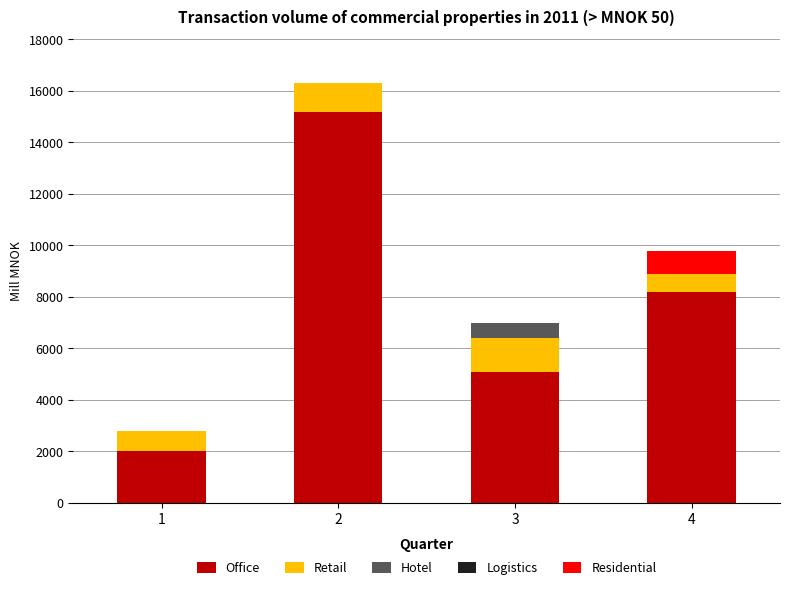

What is the maximum value for Office?

15200